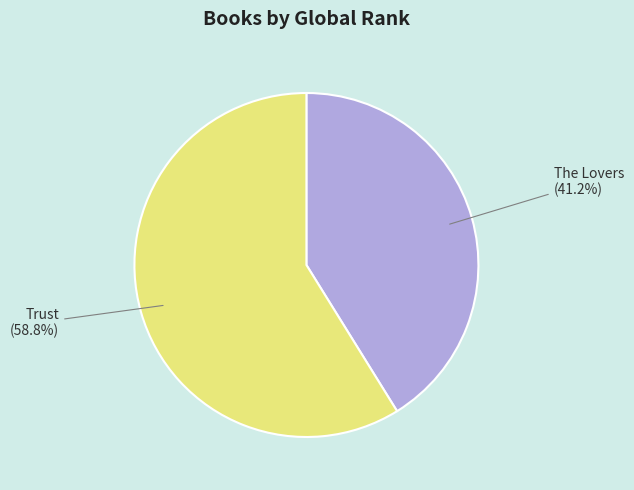

To the nearest percent, what is the difference between the Trust and The Lovers slice percentages?

18%